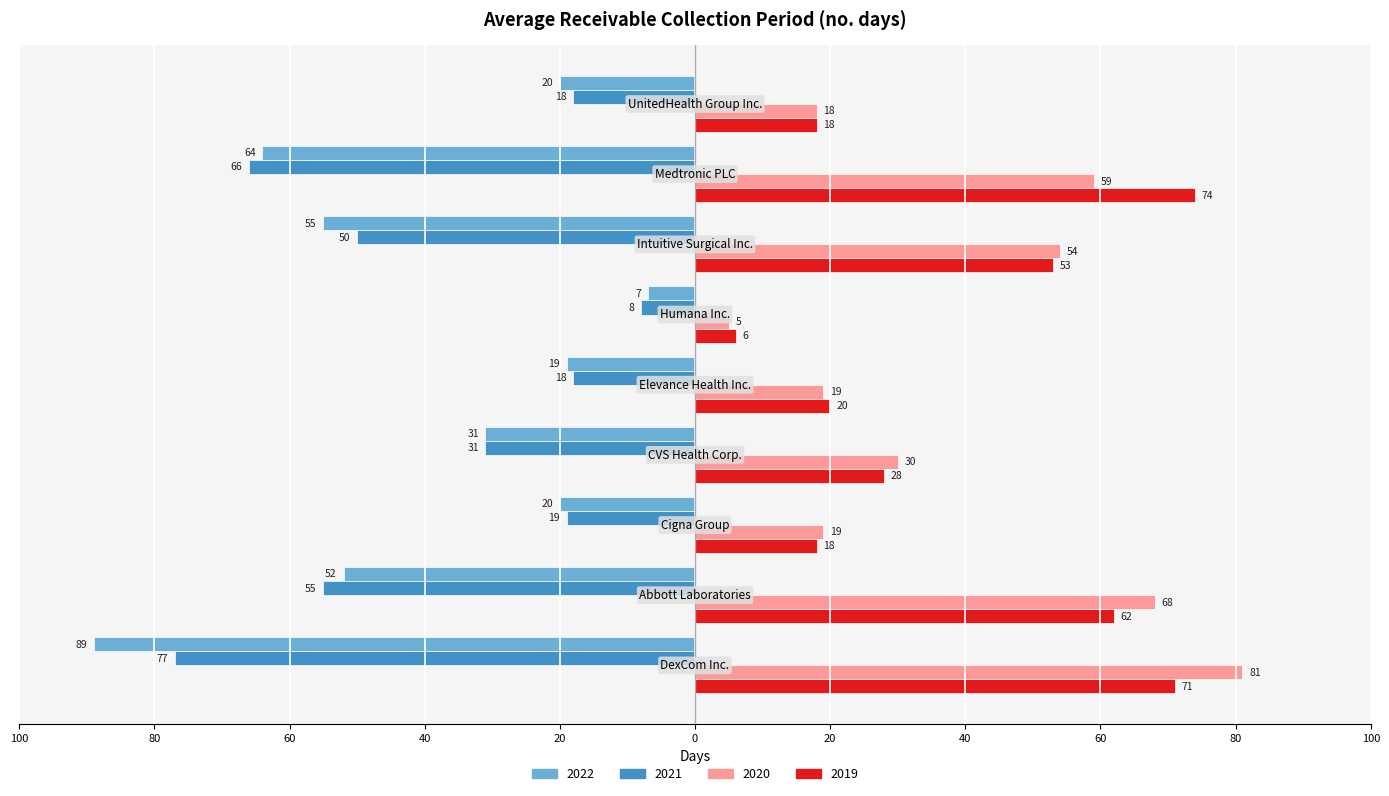

What position from the right is UnitedHealth Group Inc.?

1